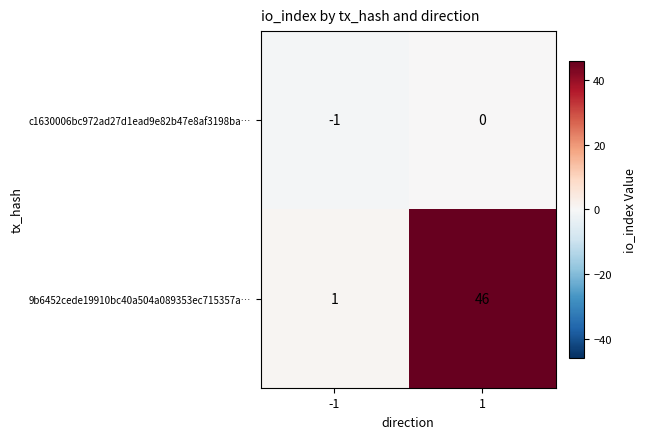

The c1630006bc972ad27d1ead9e82b47e8af3198ba… series shows 0 at 1. True or false?

True